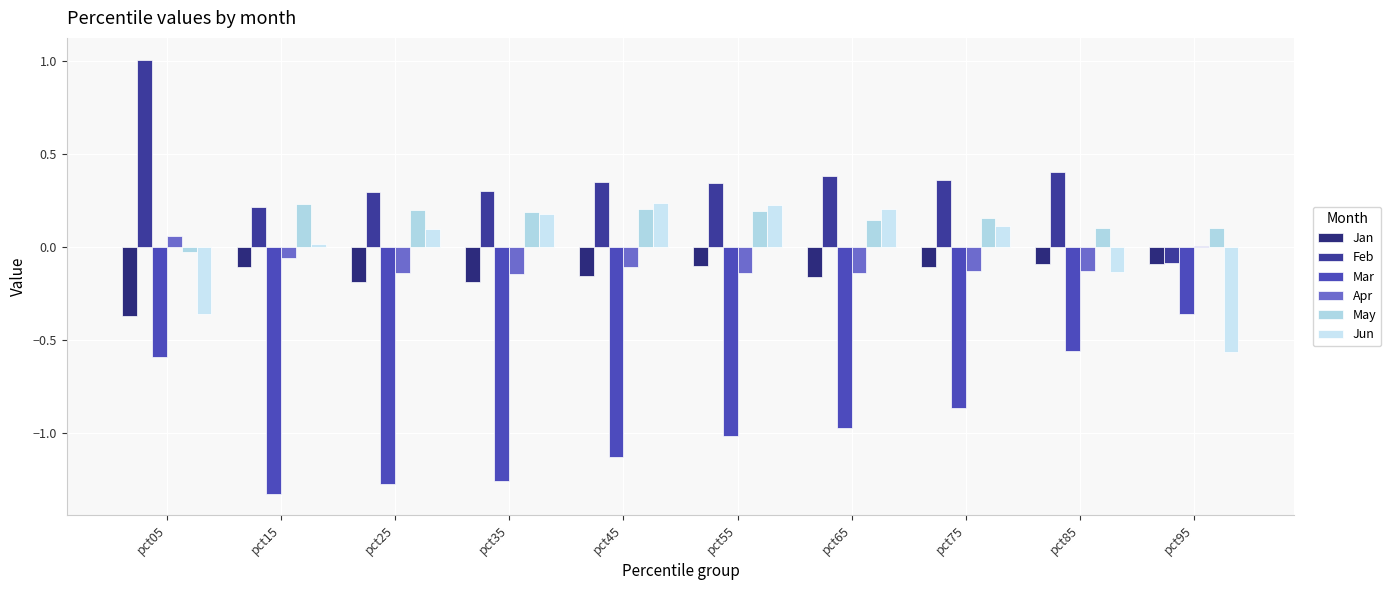

Count the number of data series in this chart.

6